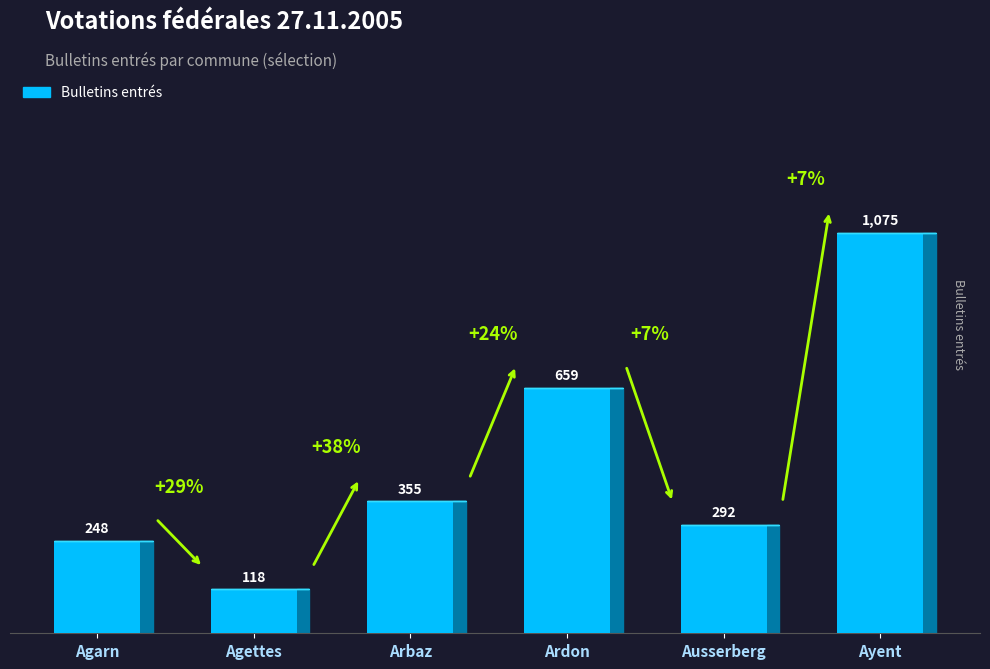

The value at Ayent is 1075. True or false?

True